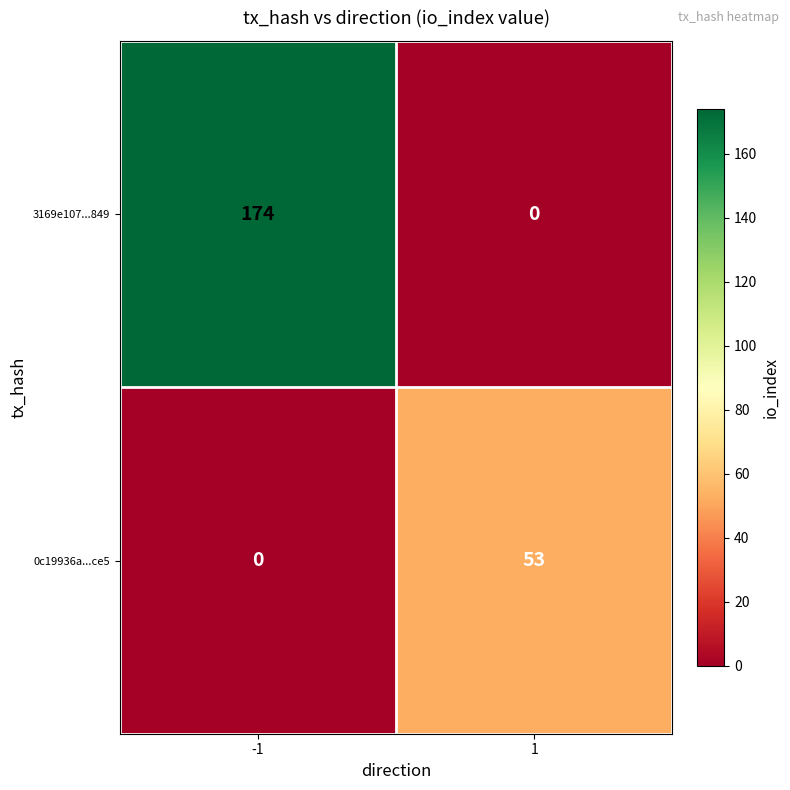

The 0c19936a...ce5 series shows 0 at -1. True or false?

True